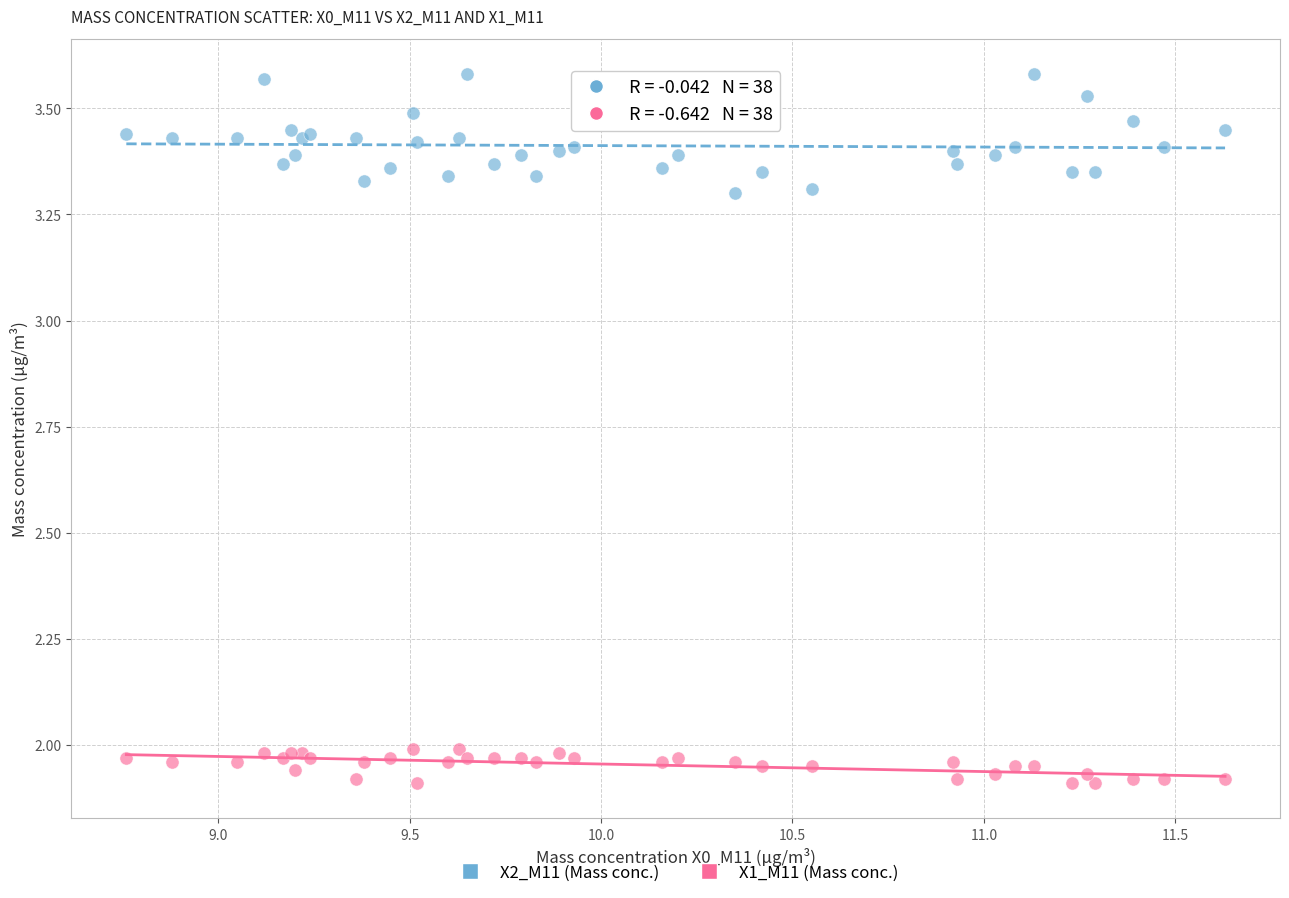

Which series reaches the minimum Y coordinate?

X1_M11 (Mass conc.)